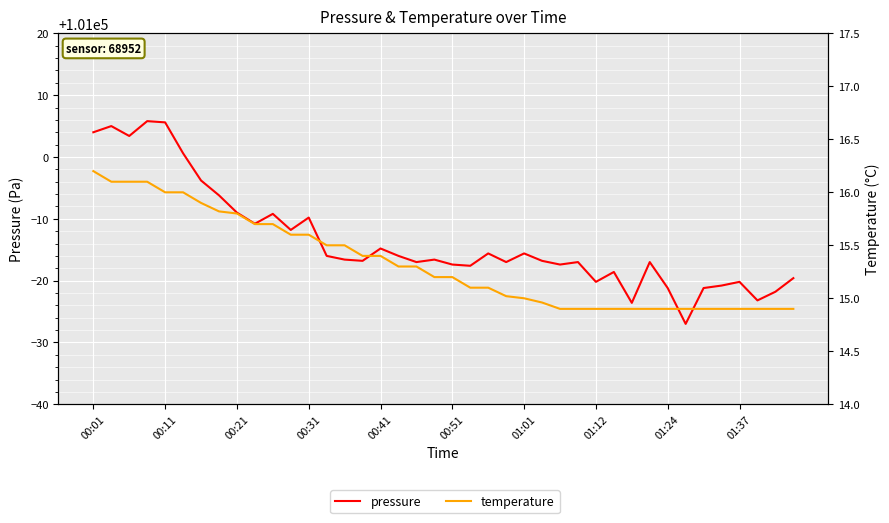

The value of pressure at 11 is 26008.1. True or false?

False